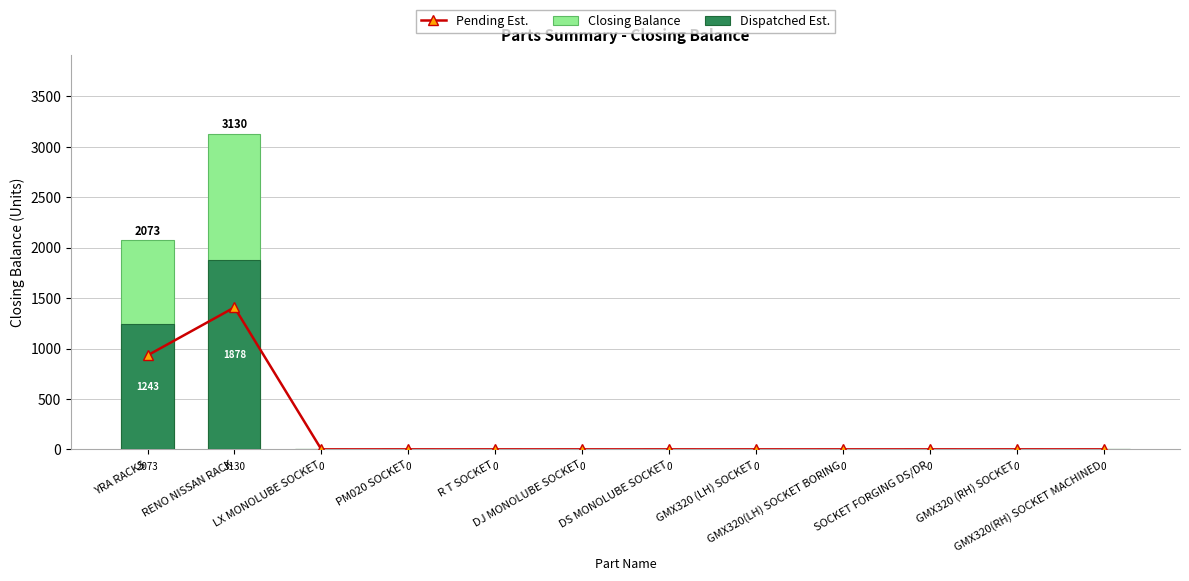

What is the value of the Dispatched Est. bar at the 1st from the left?

1243